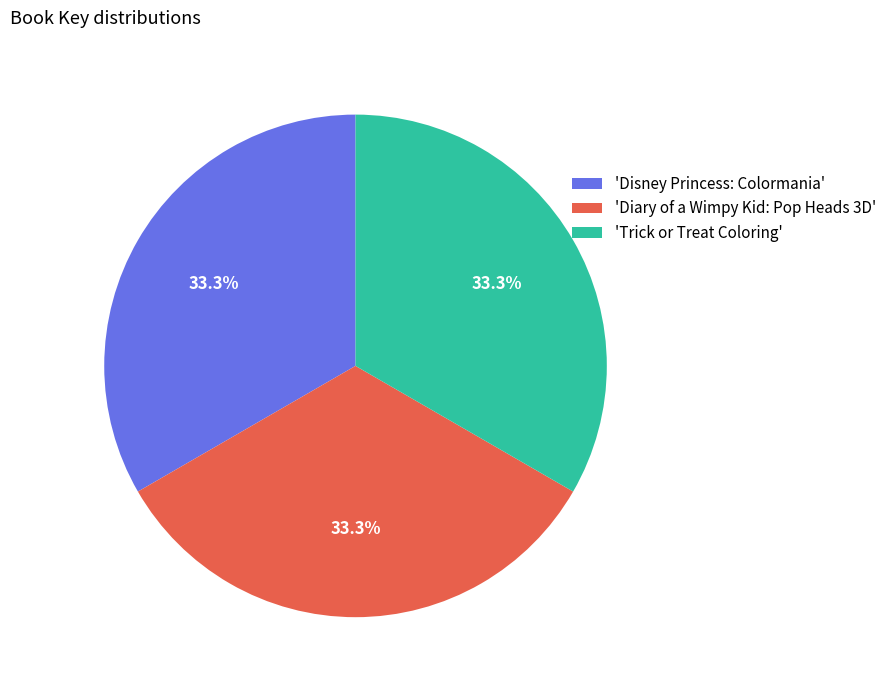

Approximately how many times larger is the value at 'Trick or Treat Coloring' compared to 'Diary of a Wimpy Kid: Pop Heads 3D'?

1.0